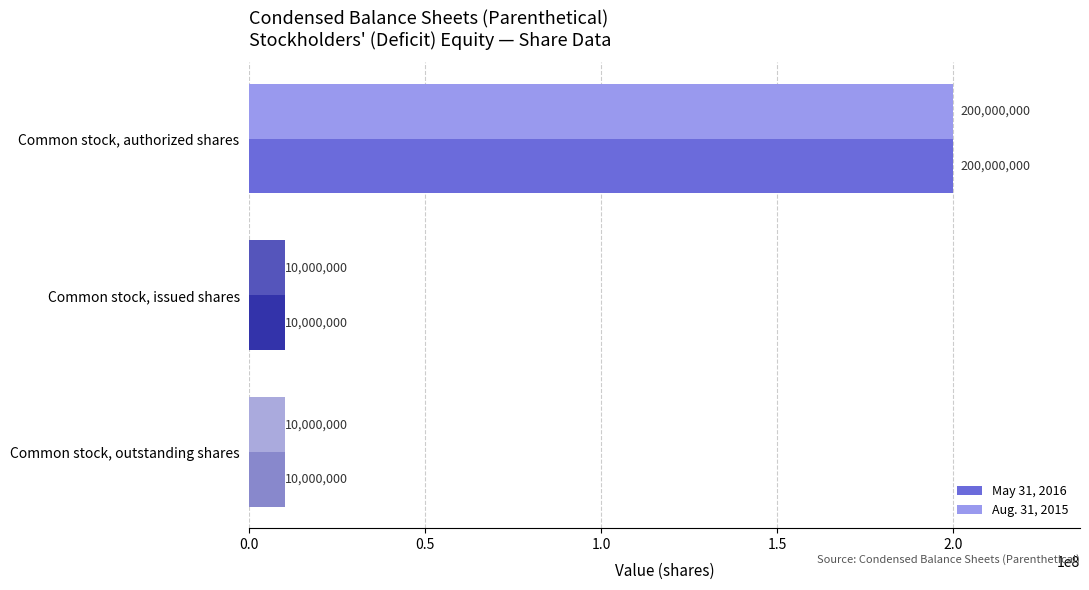

True or false: May 31, 2016 has a value of 200000000 at Common stock, authorized shares.

True